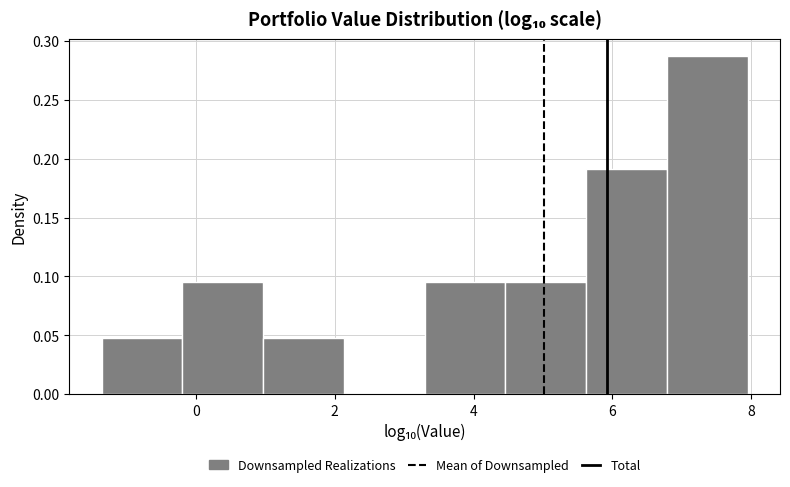

Over which range of the x-axis is the bar tallest?

6.8 to 8.0